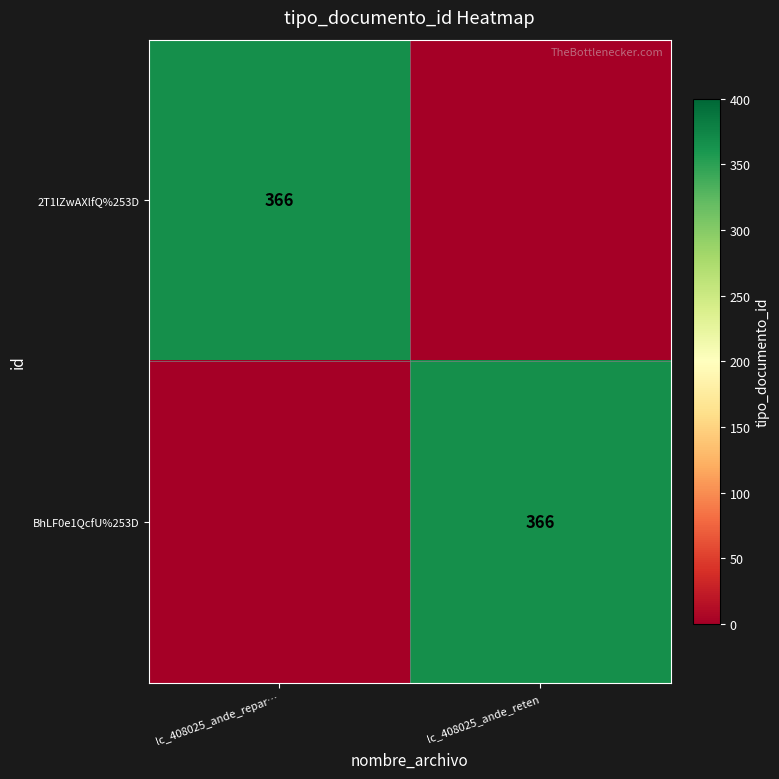

Is it true that BhLF0e1QcfU%253D equals 366 at lc_408025_ande_reten?

True